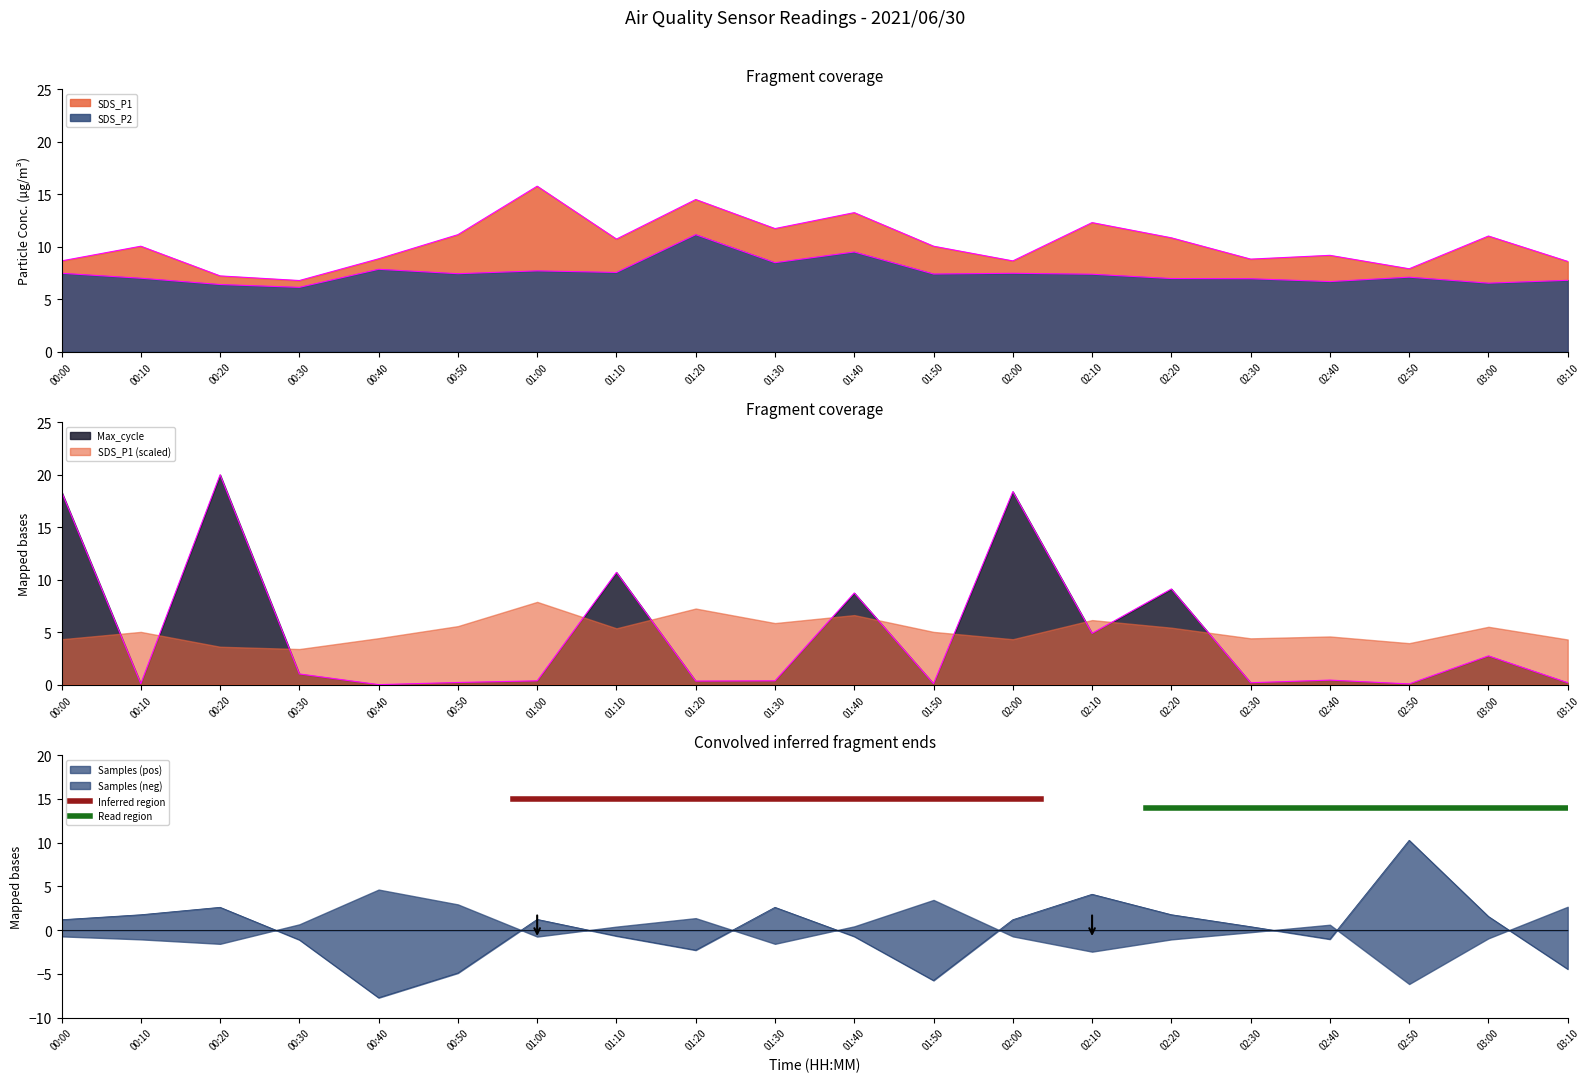

What is the lowest value of the Samples (pos) series?

-7.7